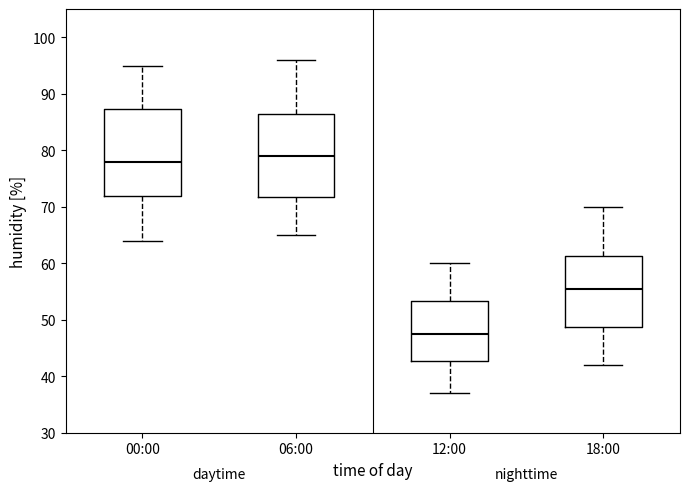

Reading left to right, transcribe this box plot: for each box, give where its median line is, the range the box spans, and where its two whiskers end, as read against the y-axis. The values are not printed on the chart, so give them approximately, as read against the axis.

00:00: median 78, box 72 to 87, whiskers 64 to 95
06:00: median 79, box 72 to 87, whiskers 65 to 96
12:00: median 48, box 43 to 53, whiskers 37 to 60
18:00: median 56, box 49 to 61, whiskers 42 to 70